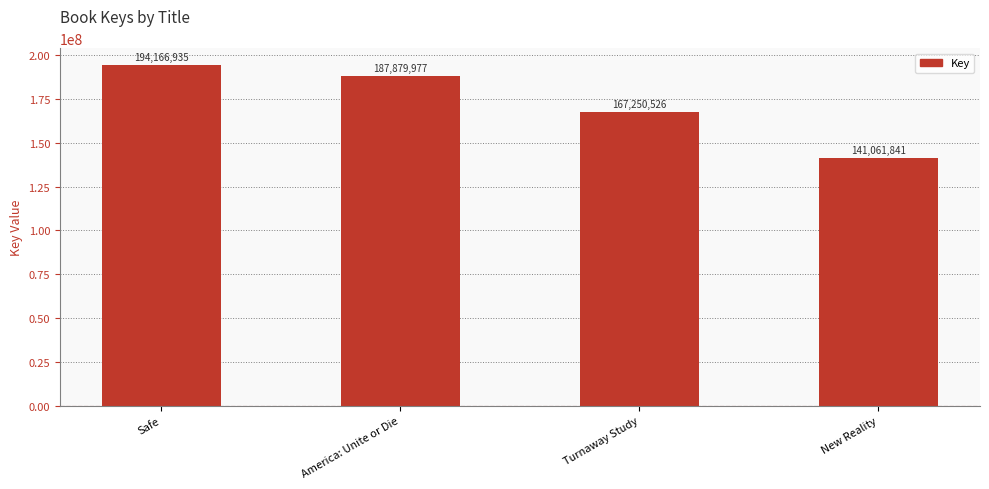

List the labels in order of value, smallest first.

New Reality, Turnaway Study, America: Unite or Die, Safe